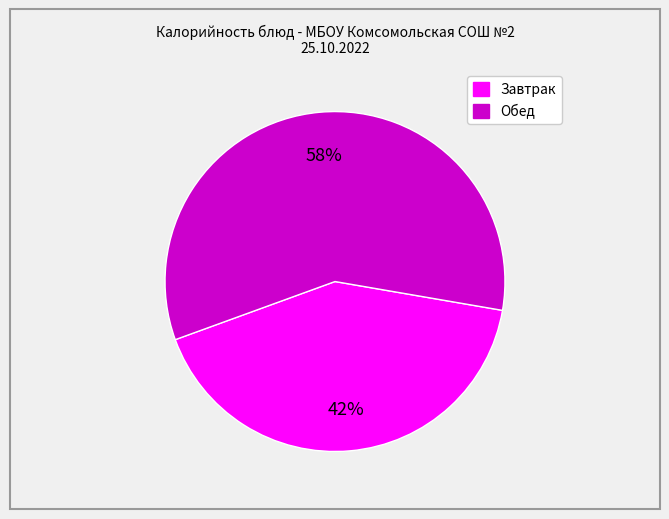

To the nearest percent, what is the average slice percentage?

50%